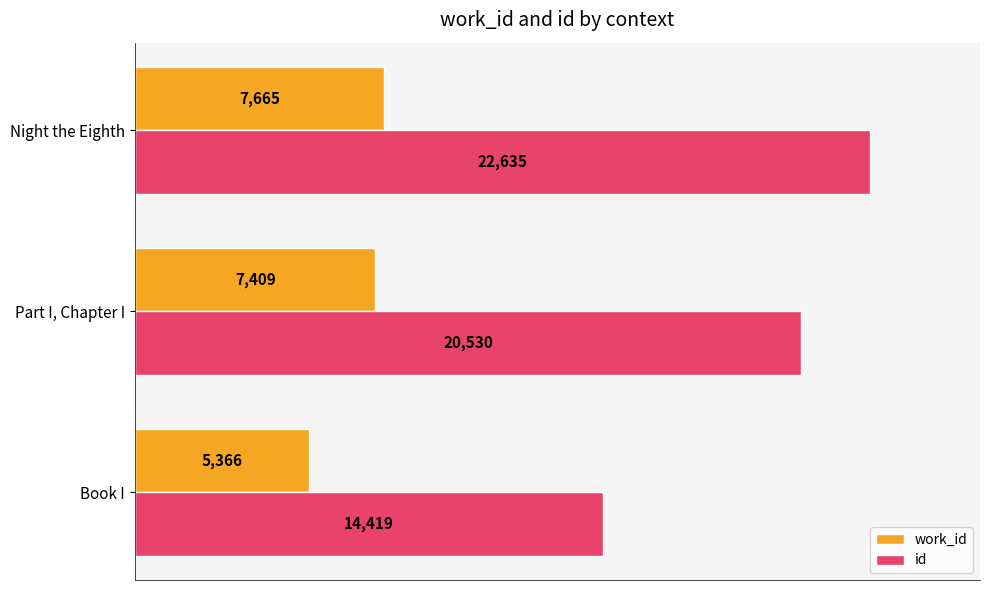

True or false: id has a value of 22635 at Night the Eighth.

True